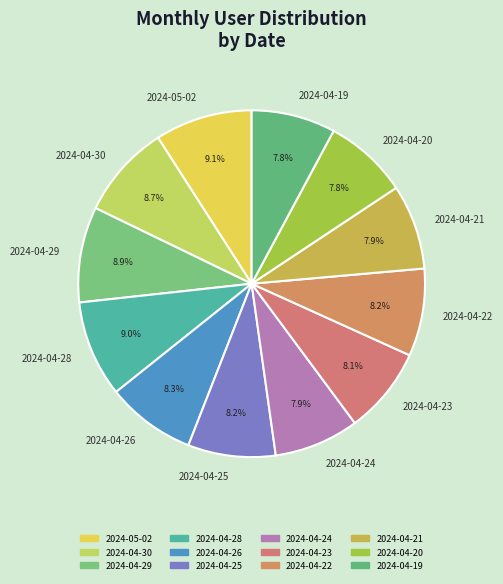

To the nearest percent, what portion does 2024-04-24 represent?

8%